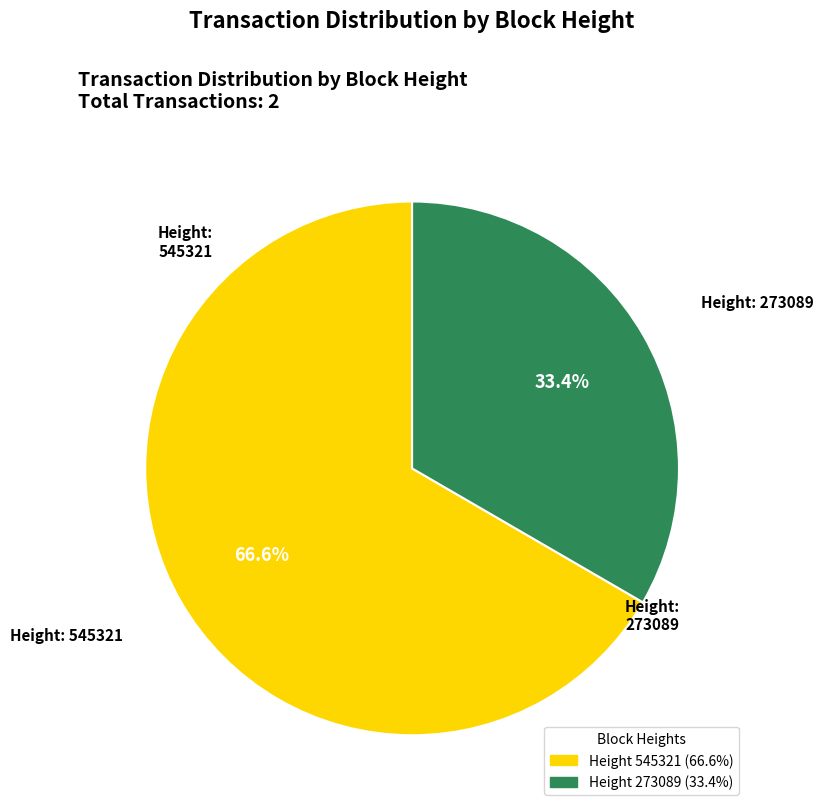

What percentage do 545321 and 273089 together represent?

100.0%